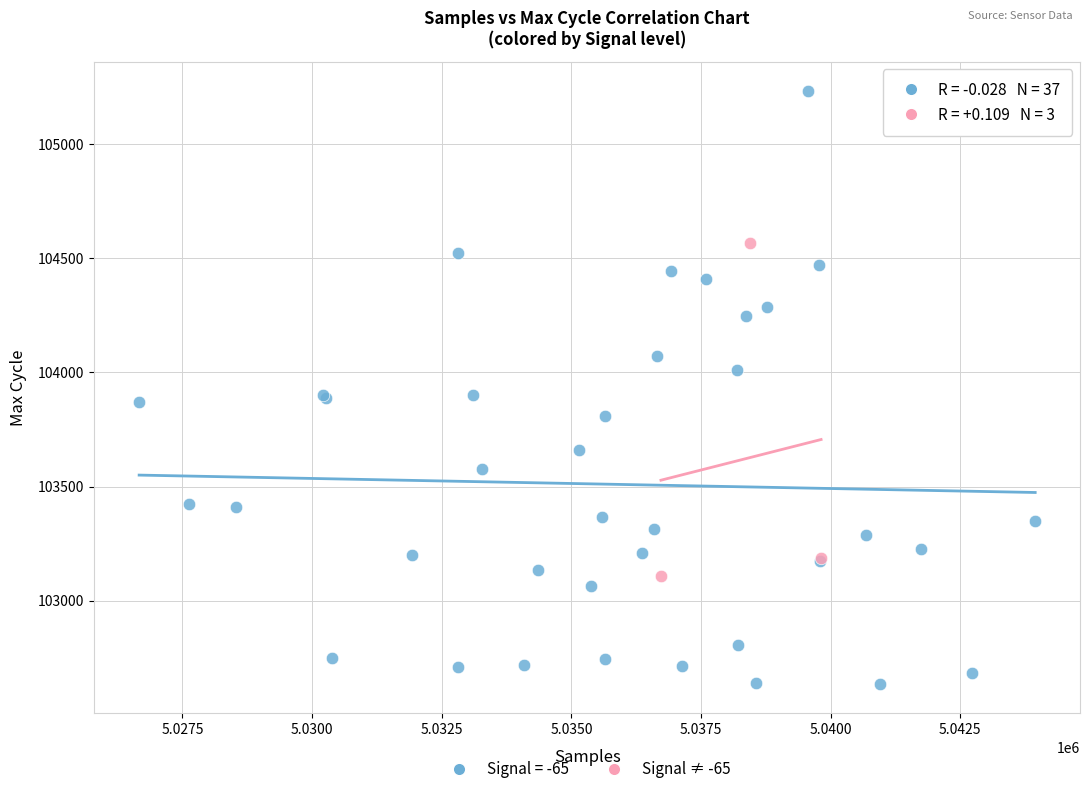

Which series contains the highest Y value?

Signal = -65